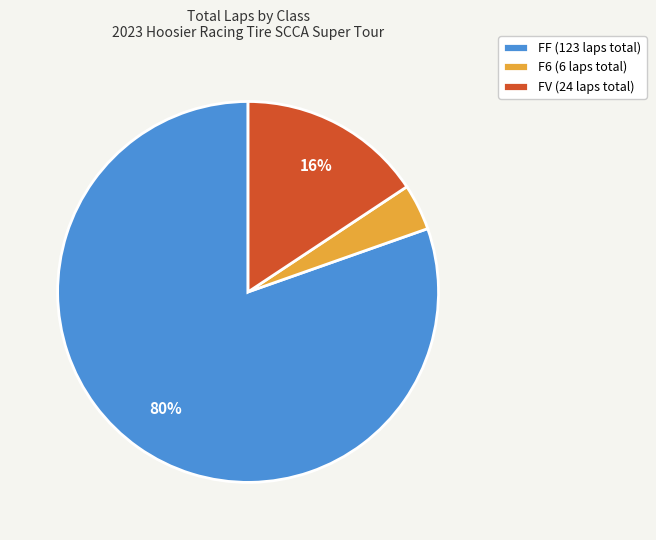

Between FV (24 laps total) and FF (123 laps total), which is larger?

FF (123 laps total)